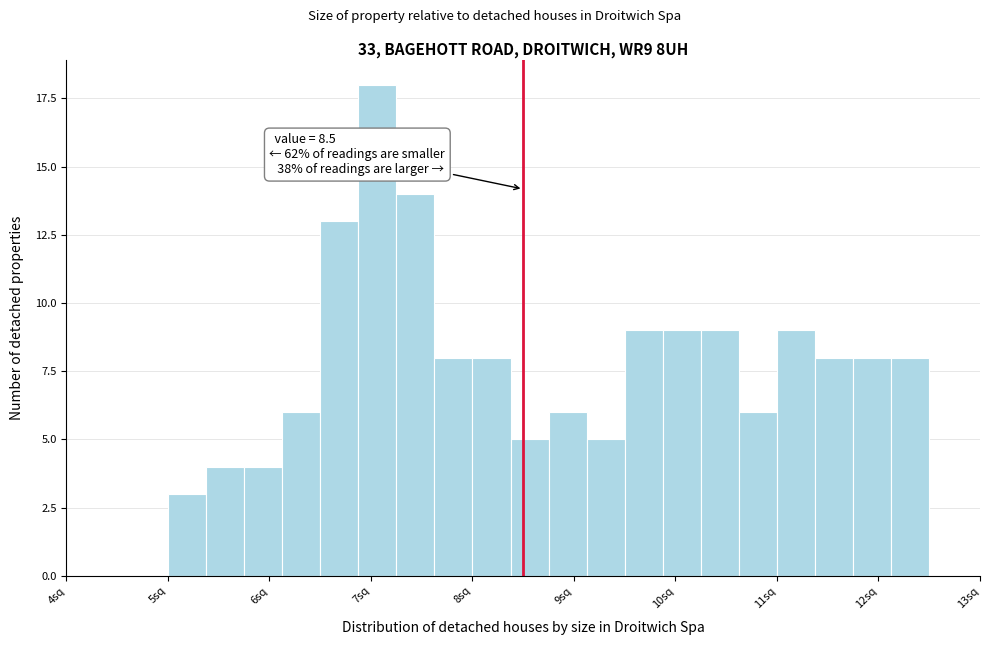

Read against the x-axis, roughly where is the centre of the tallest bar?

7.1